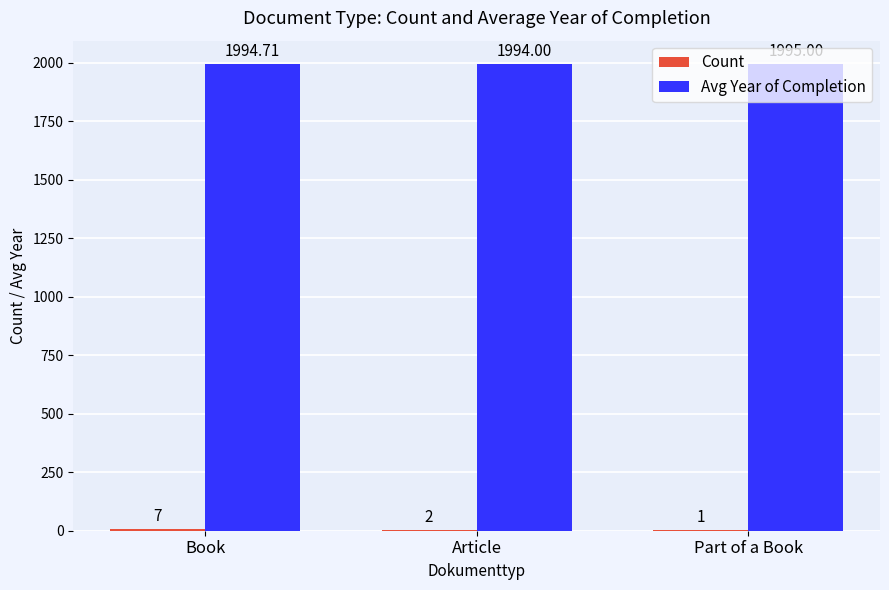

At which category is the sum across all series the highest?

Book